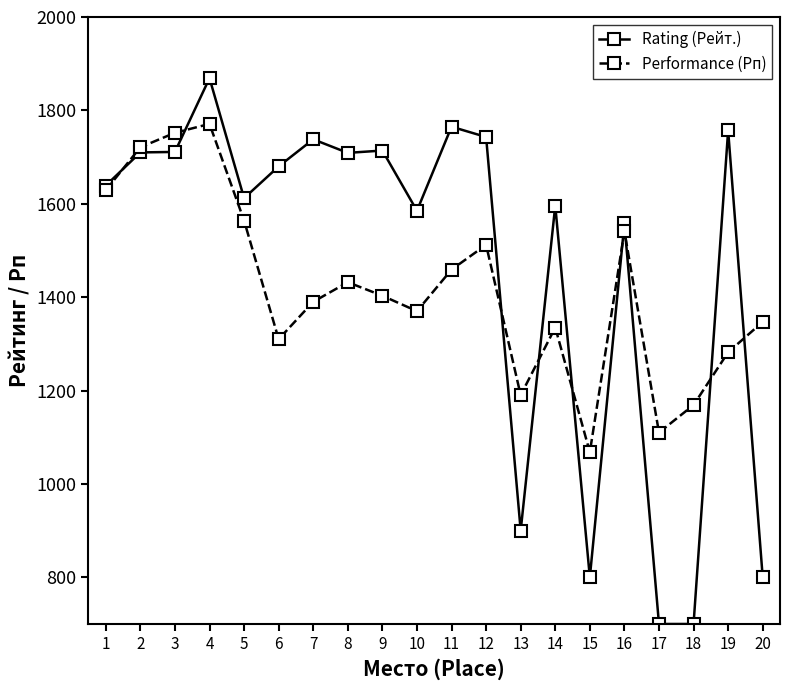

What is the approximate value of Performance (Рп) at 8?

1432